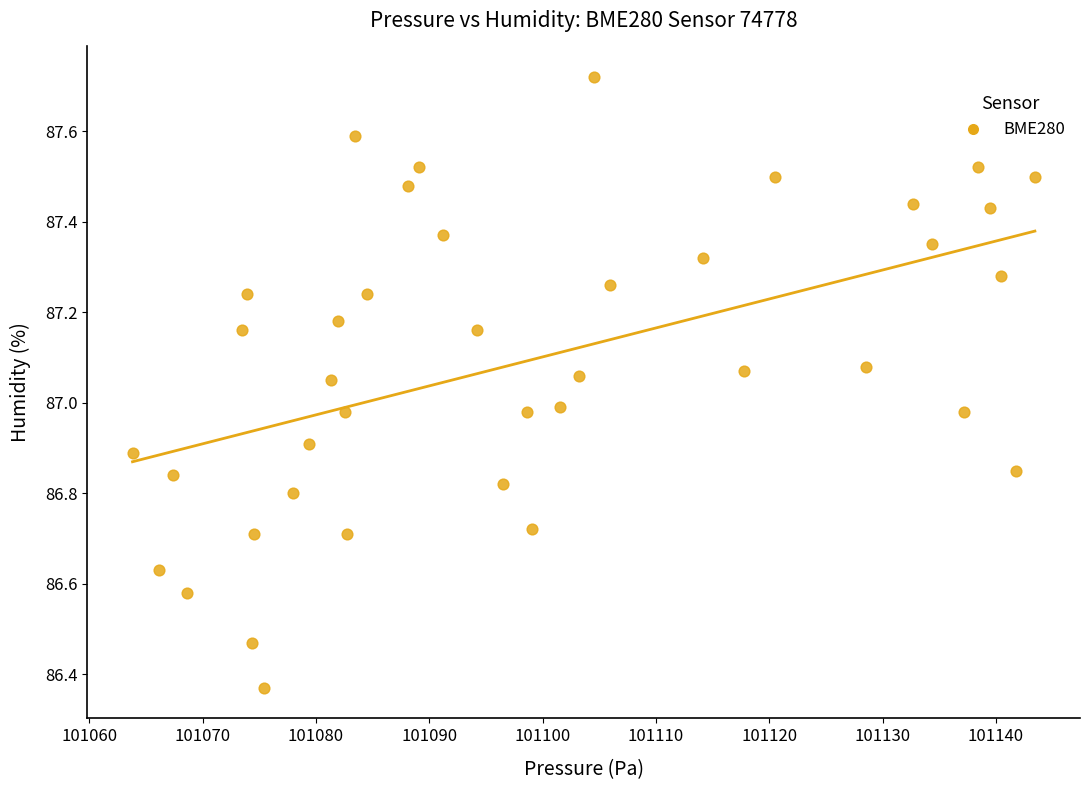

What is the range of X values (max minus min)?

79.6